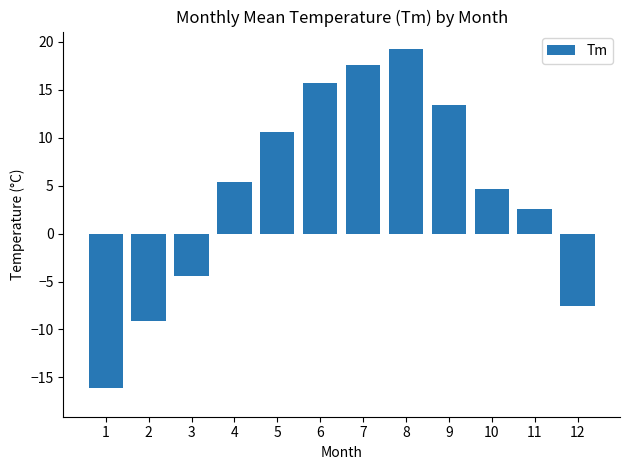

Reading right to left, extract all data points from this chart.

12=-7.6	11=2.6	10=4.7	9=13.4	8=19.3	7=17.6	6=15.7	5=10.6	4=5.4	3=-4.4	2=-9.1	1=-16.1